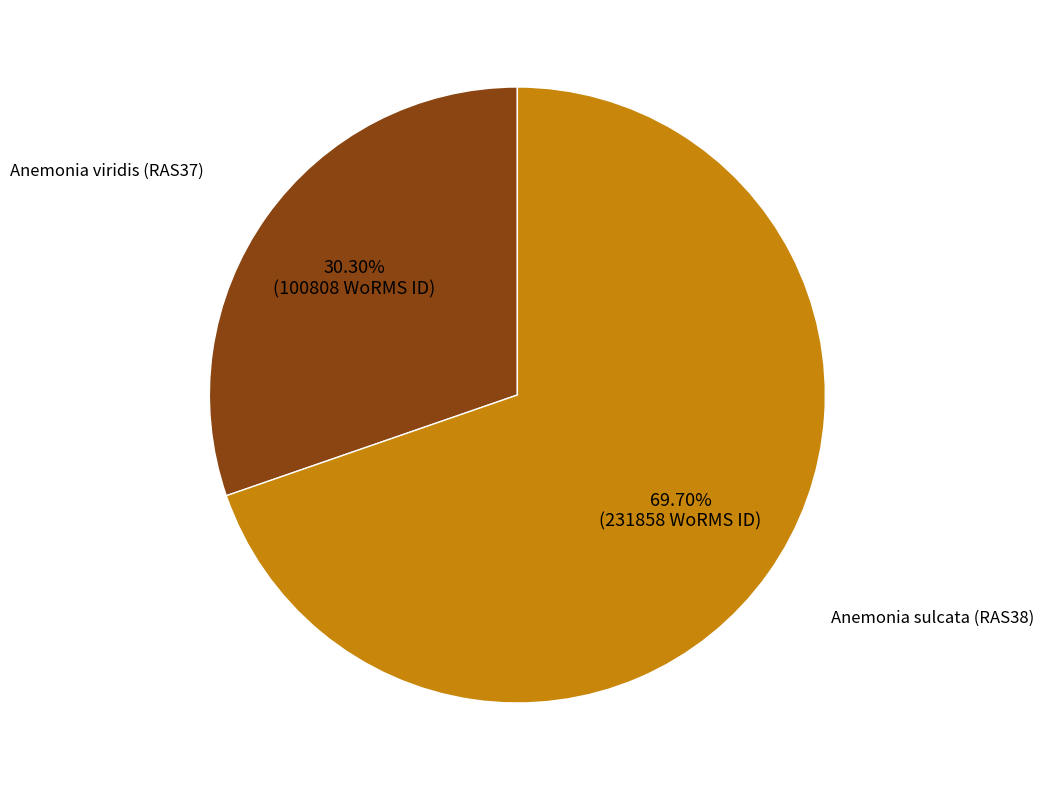

Does any single category account for the majority?

Yes